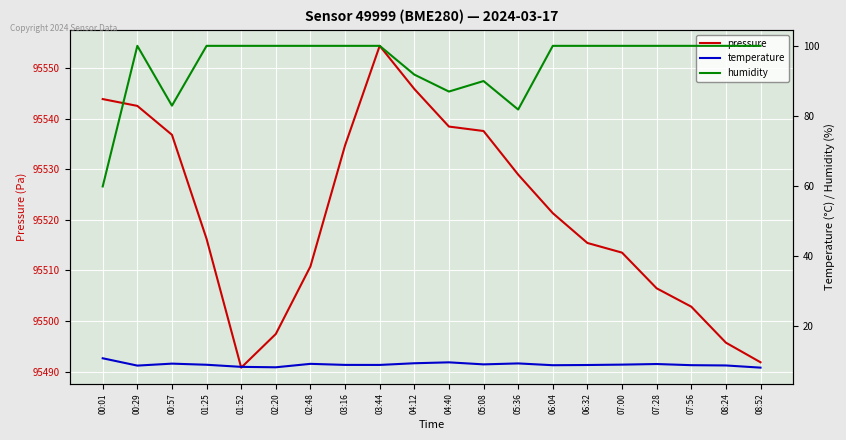

What is the total value across all series at 05:36?

95620.2